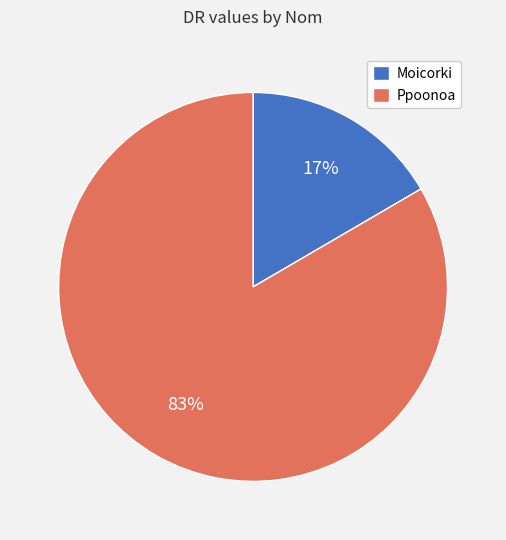

Rank the categories by value from lowest to highest.

Moicorki, Ppoonoa